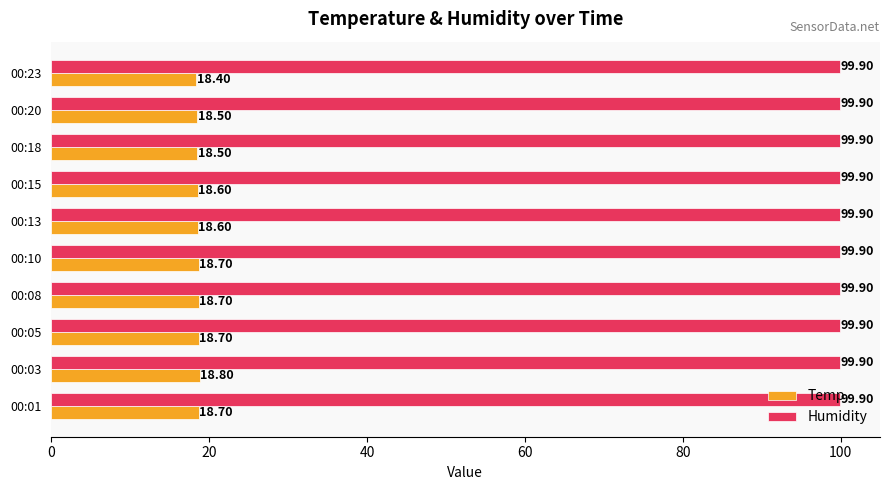

Rank the series at 00:05 from lowest to highest value.

Temp, Humidity